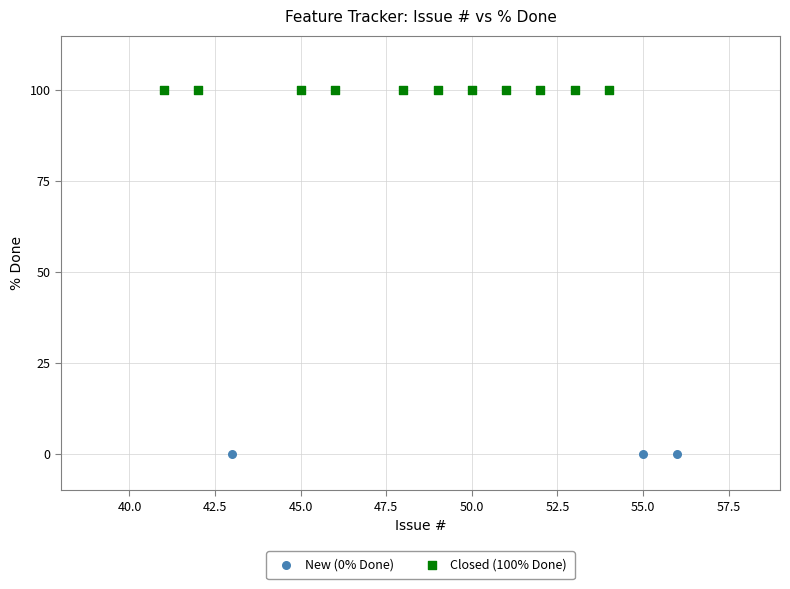

Which series contains the lowest Y value?

New (0% Done)